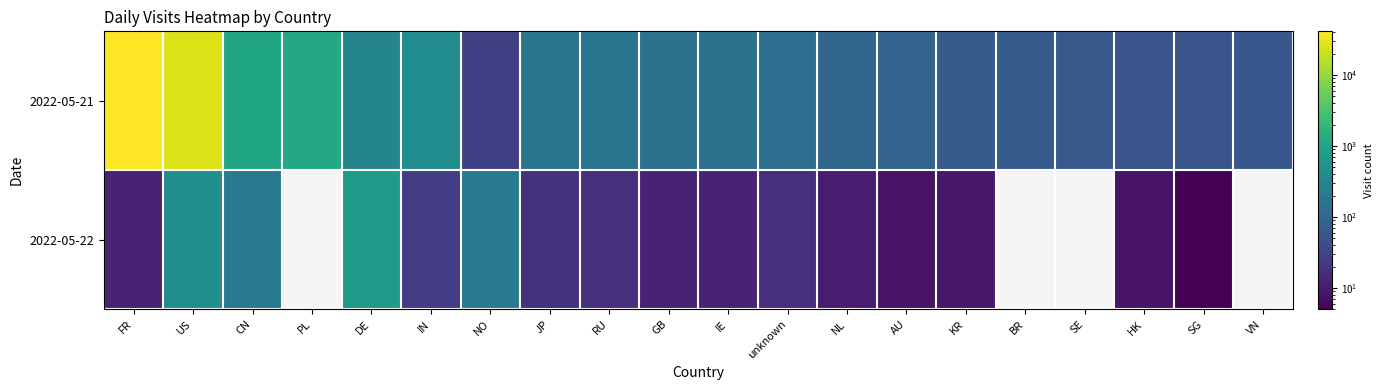

Which has a higher value, SG or SE?

SE